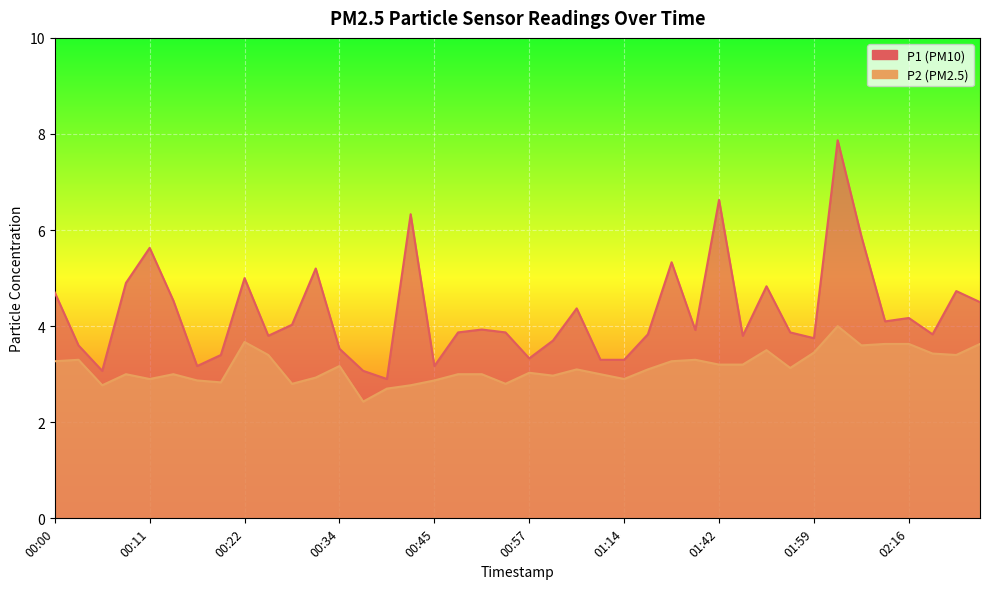

Between 01:14 and 00:31, which is larger?

00:31